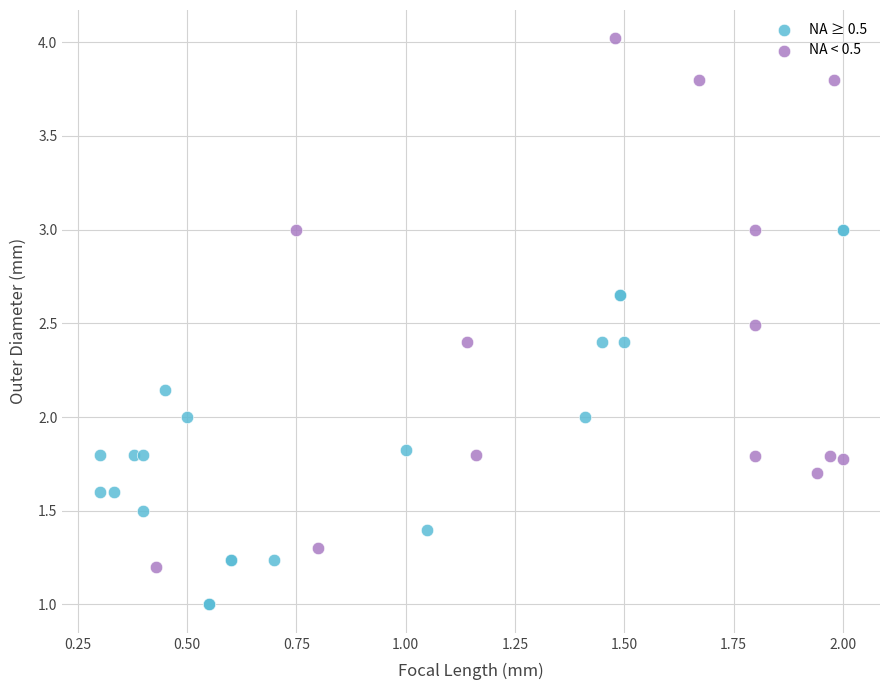

Which series reaches the minimum Y coordinate?

NA ≥ 0.5